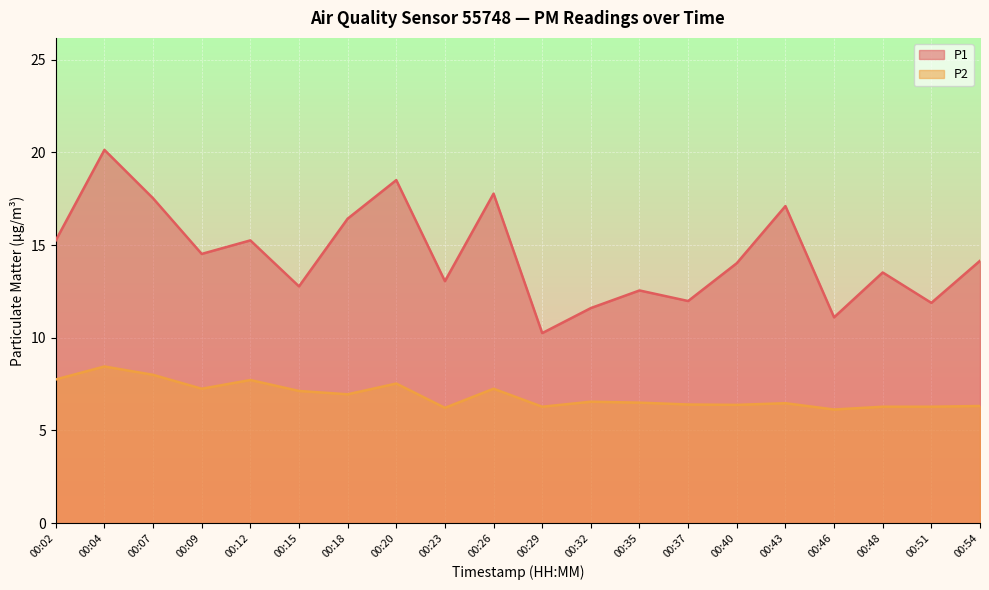

What is the value of the P2 point at the 17th from the left?

6.1